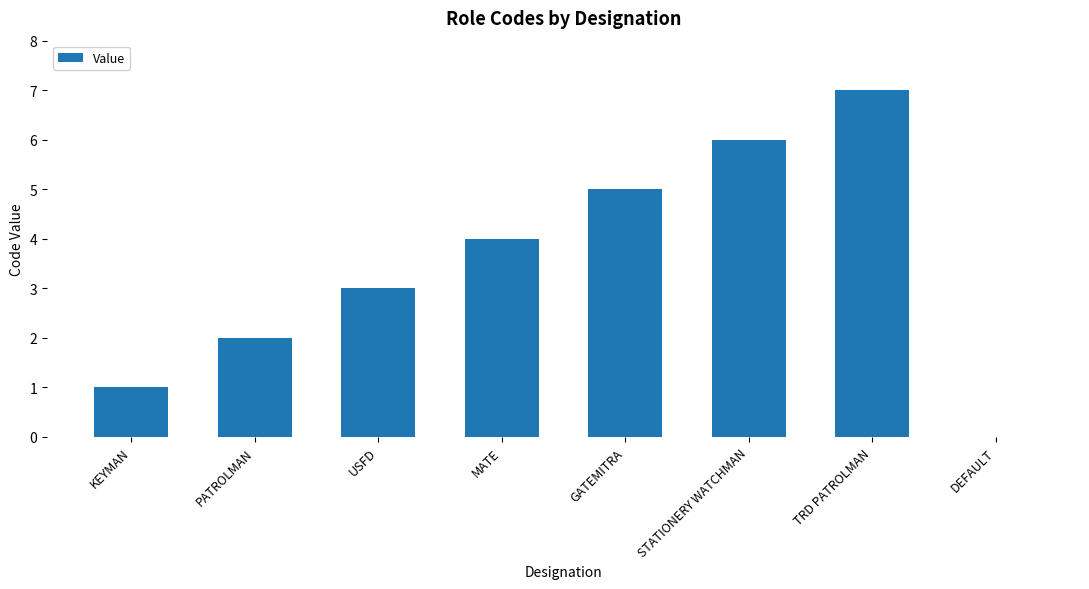

Between KEYMAN and MATE, which is larger?

MATE